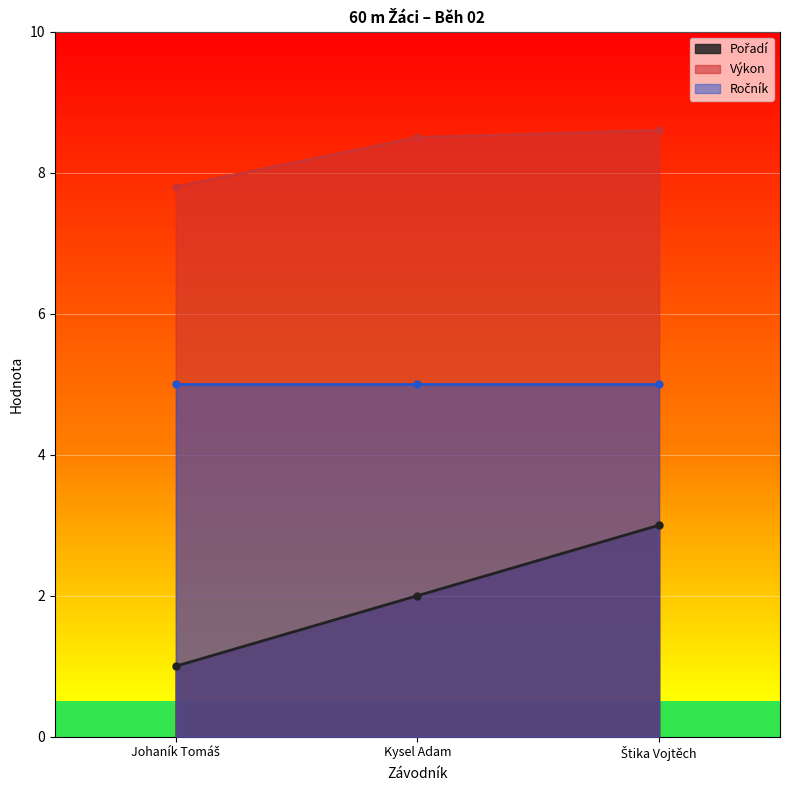

Rank the series at Kysel Adam from lowest to highest value.

Pořadí, Výkon